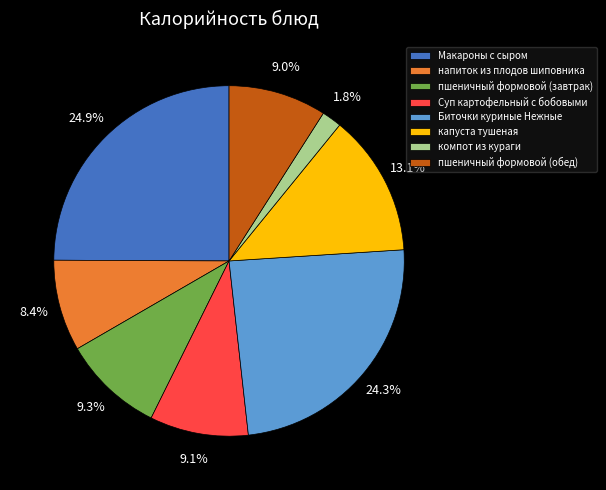

To the nearest percent, what is the average slice percentage?

12%